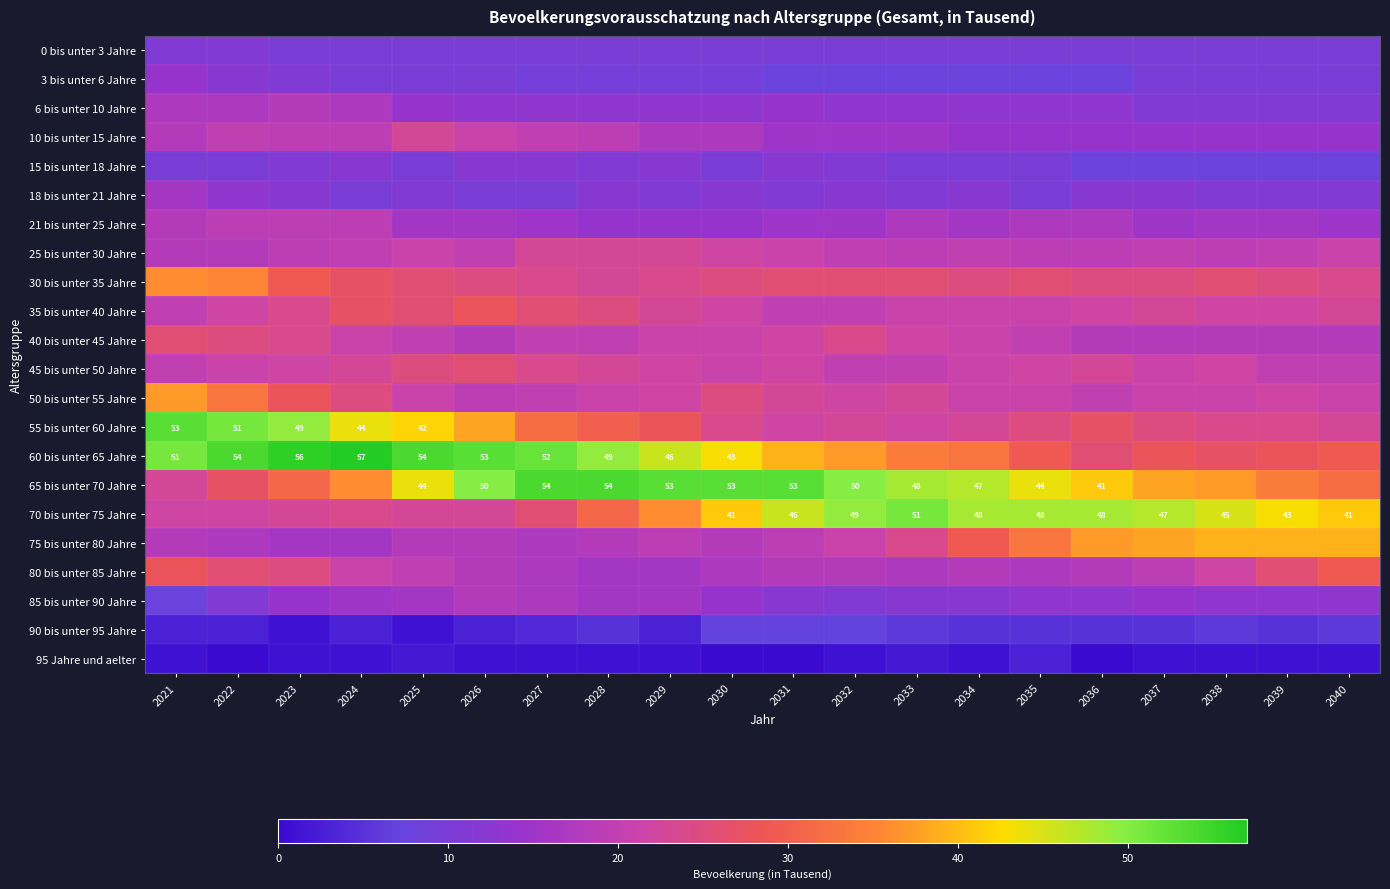

At how many categories does at least one series exceed 10?

20